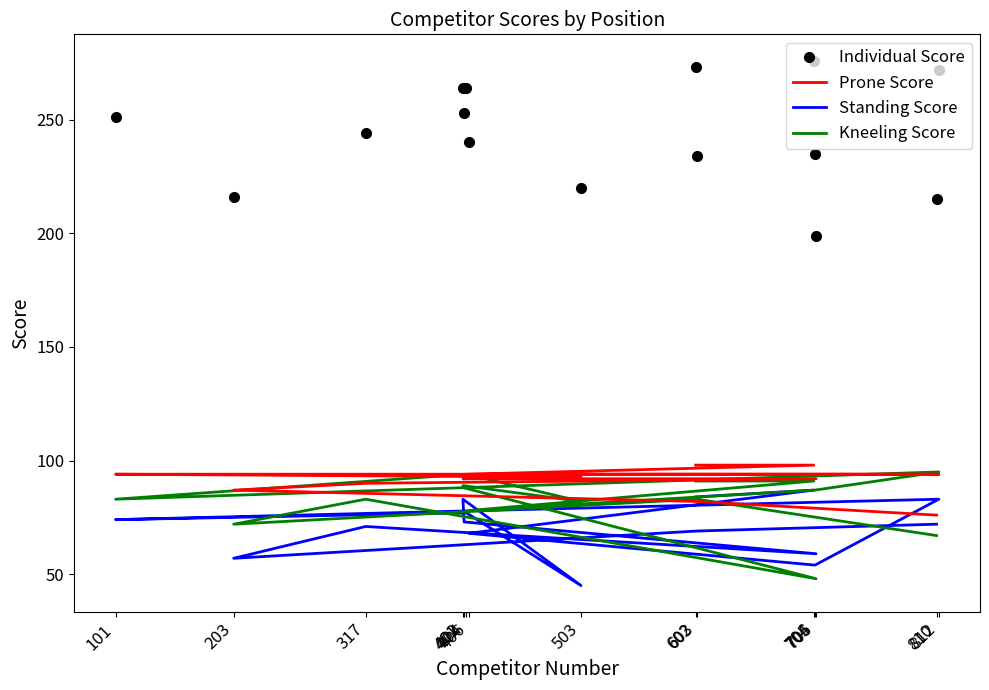

Where do Standing Score and Kneeling Score first cross each other?

402 and 706